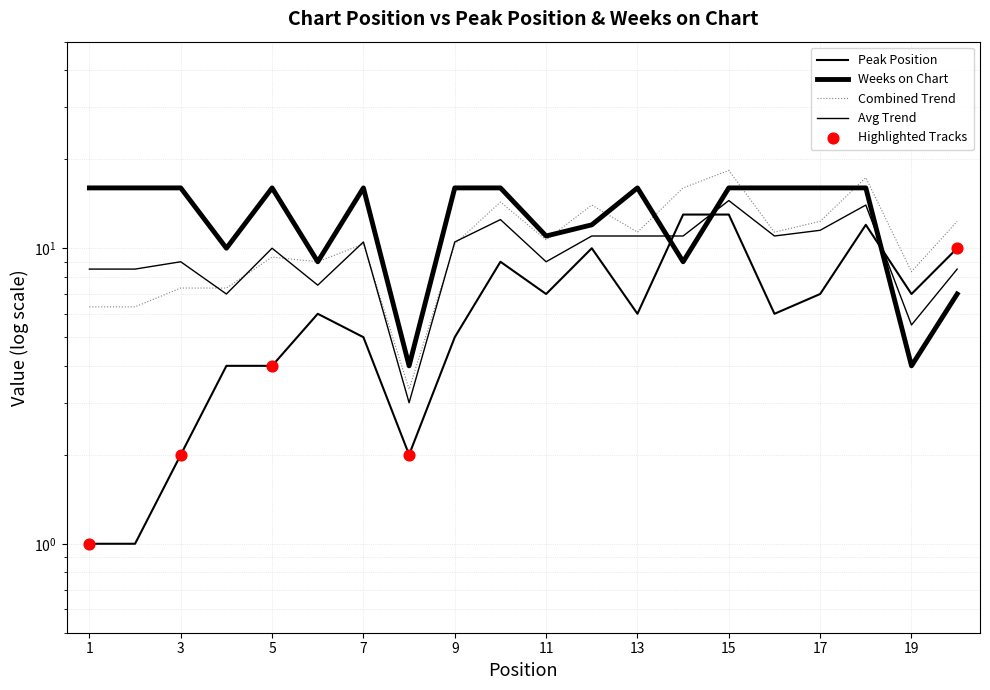

Which series reaches the minimum Y coordinate?

Peak Position